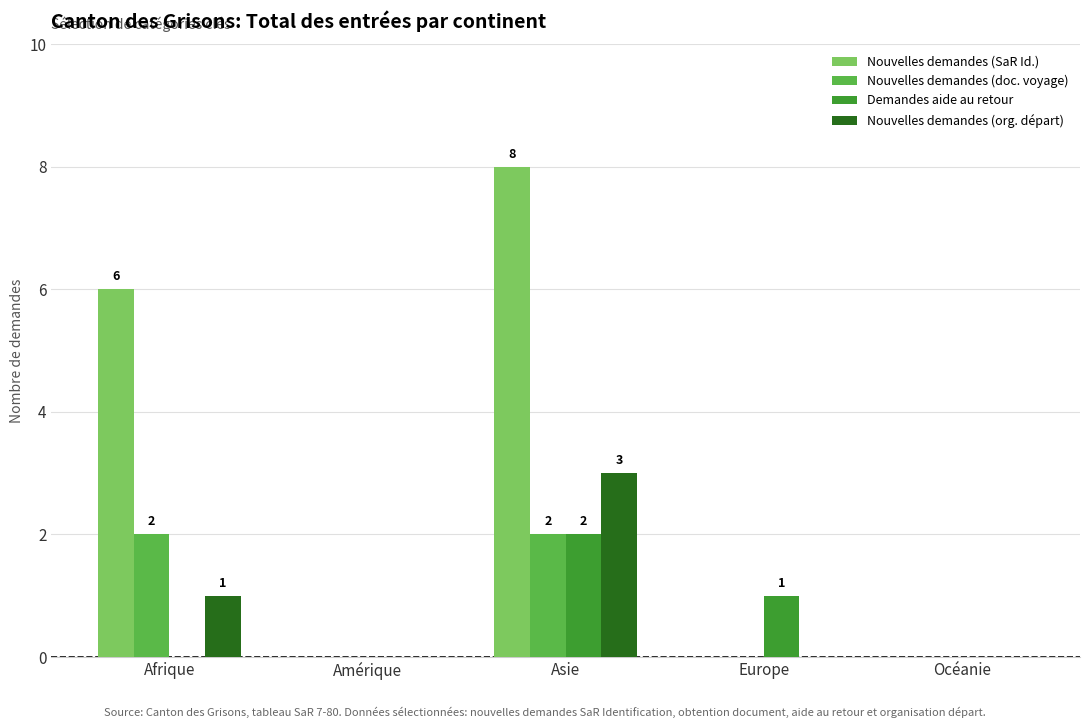

How many groups of bars are there?

5